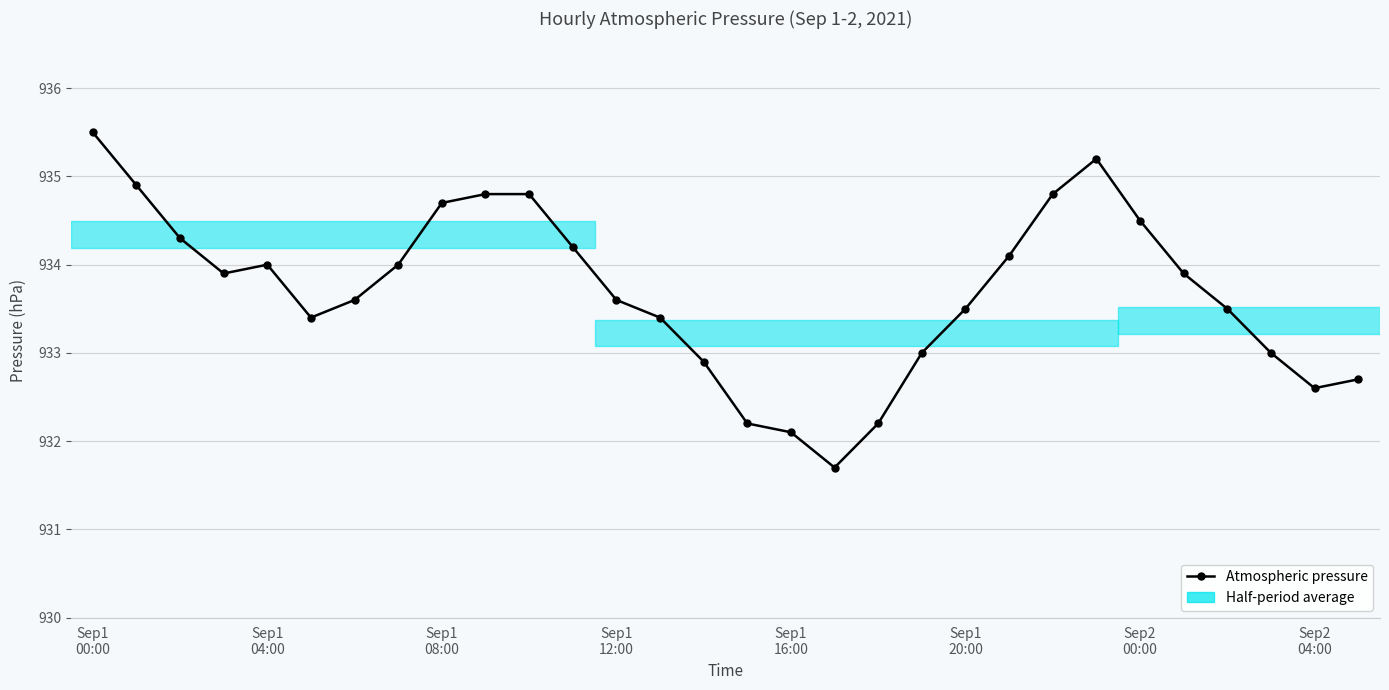

What is the greatest value displayed?

935.5